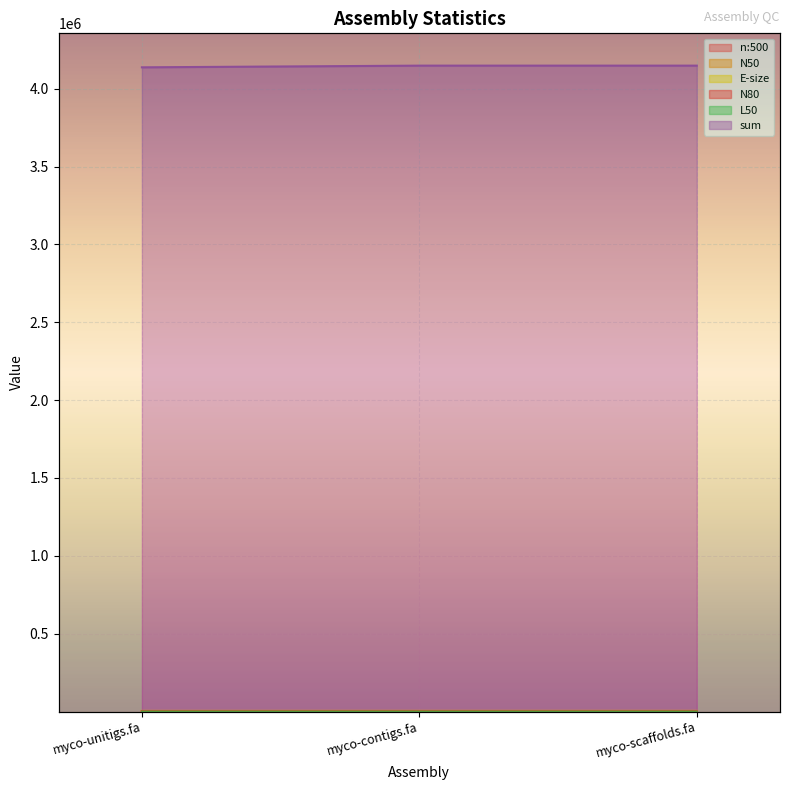

Reading left to right, transcribe all the data shown in this chart.

n:500: 1915	1891	1890
N50: 3200	3308	3309
E-size: 3973	4036	4037
N80: 1436	1455	1455
L50: 390	384	384
sum: 4137353	4148276	4148282